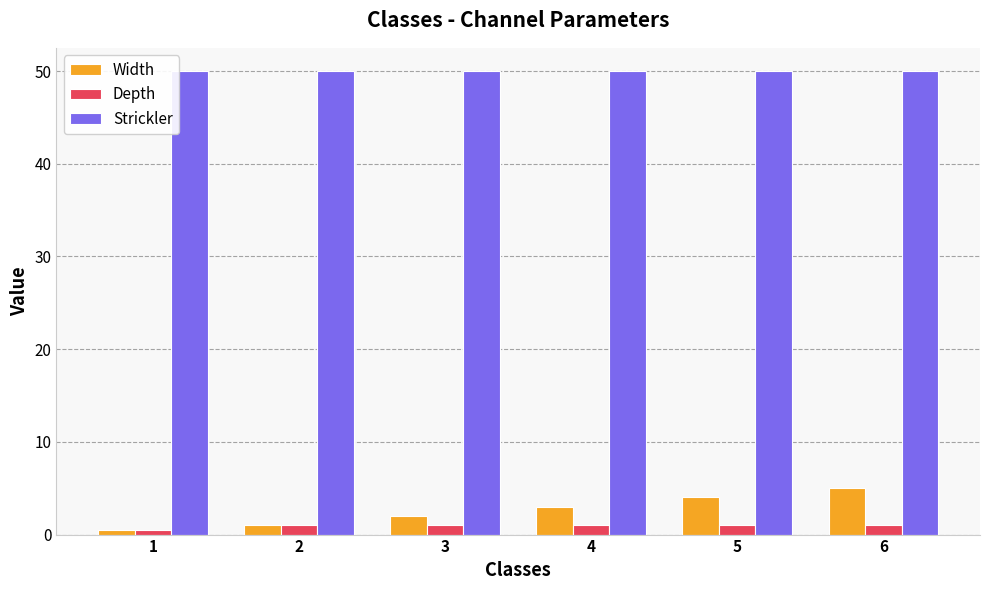

Which series has the largest total across all categories?

Strickler